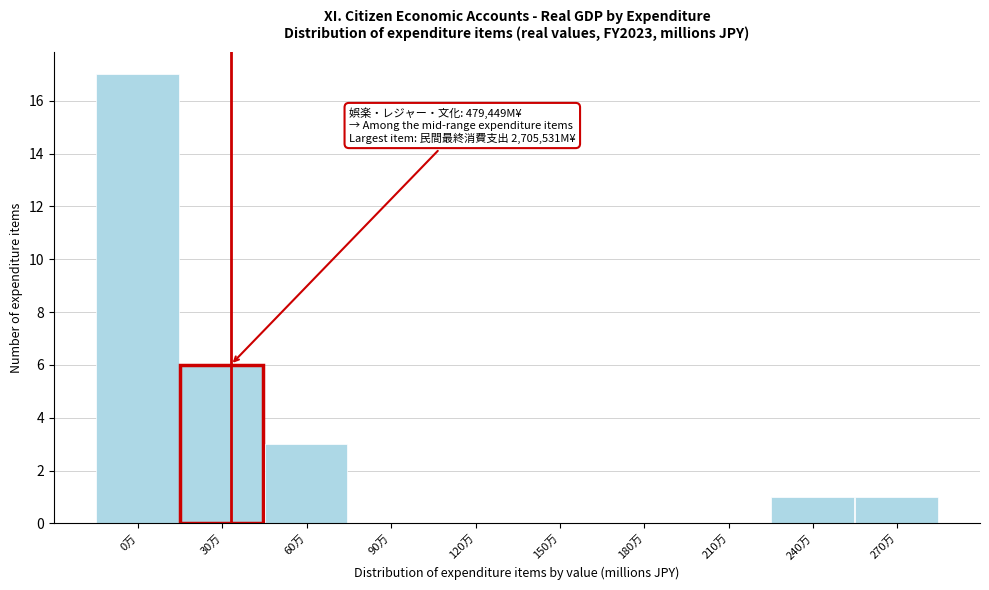

Reading left to right, list all the values displayed in this chart.

0万=17	30万=6	60万=3	90万=0	120万=0	150万=0	180万=0	210万=0	240万=1	270万=1